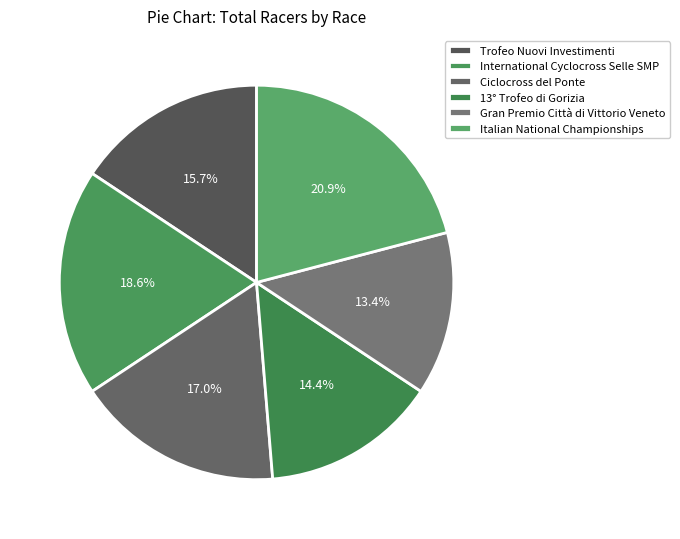

Which has a higher value, Gran Premio Città di Vittorio Veneto or Trofeo Nuovi Investimenti?

Trofeo Nuovi Investimenti